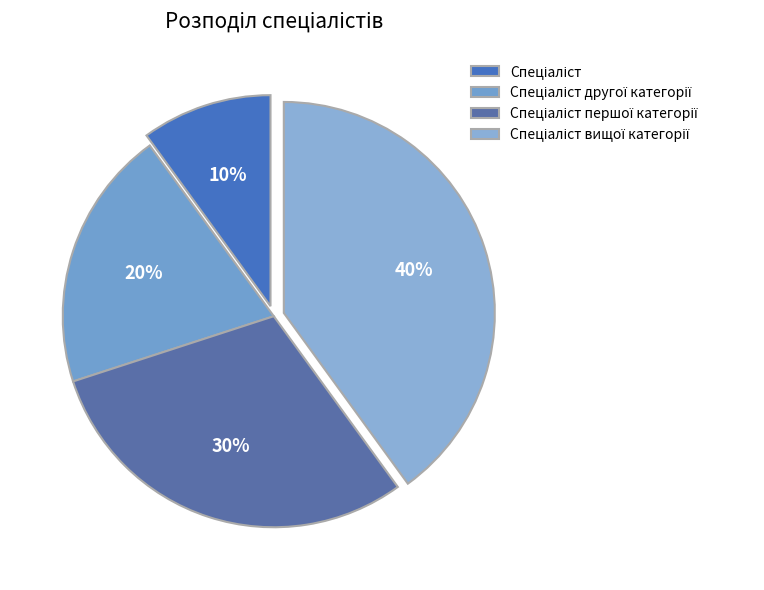

Is there a majority slice in this chart?

No